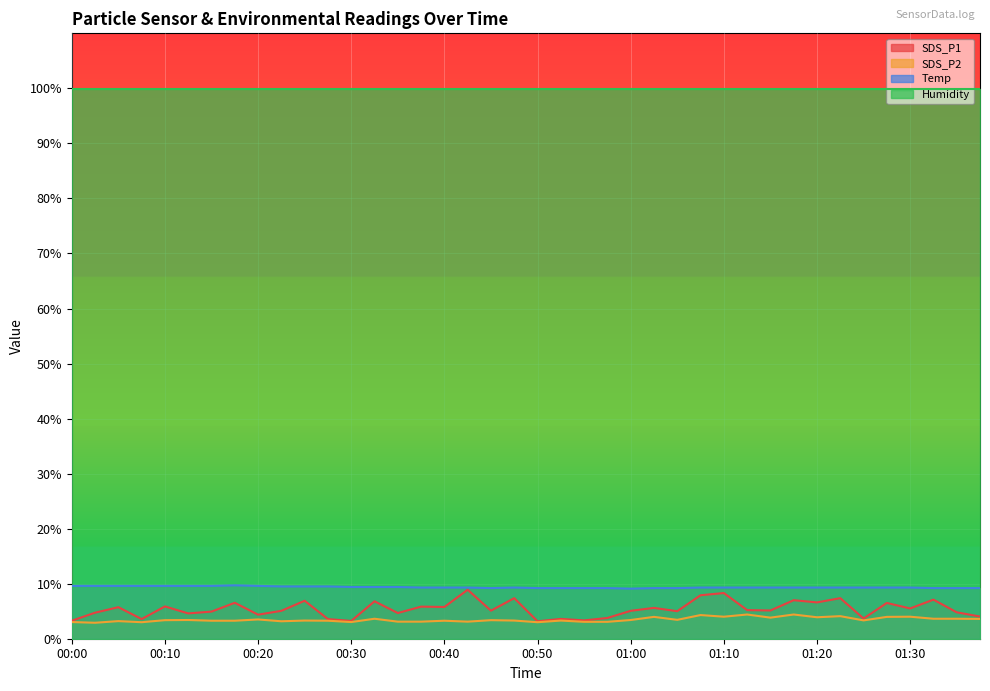

What is the difference between the second highest and second lowest values in the SDS_P2 series?

1.4